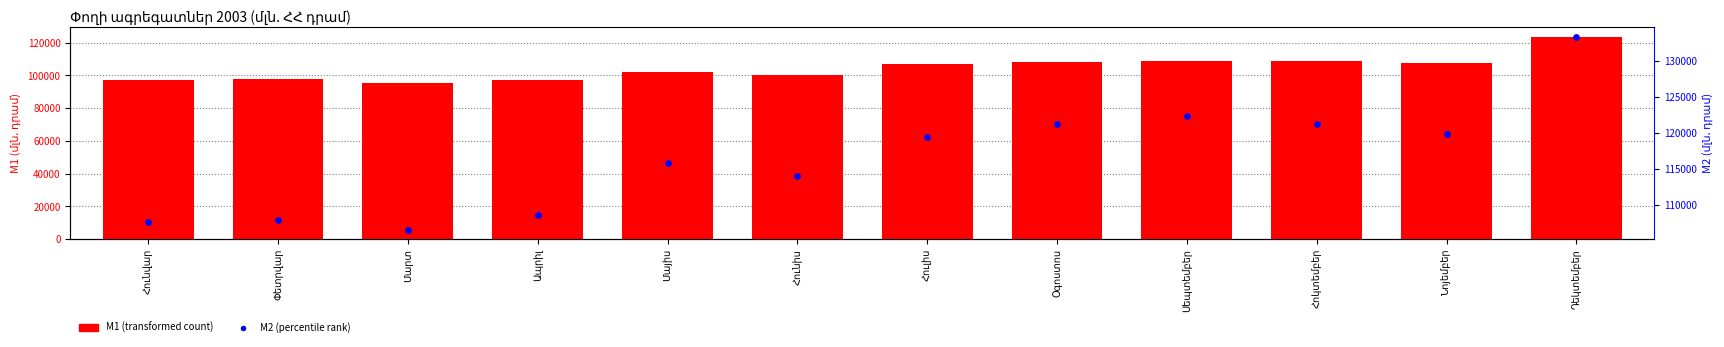

At which category is the sum across all series the highest?

Դեկտեմբեր